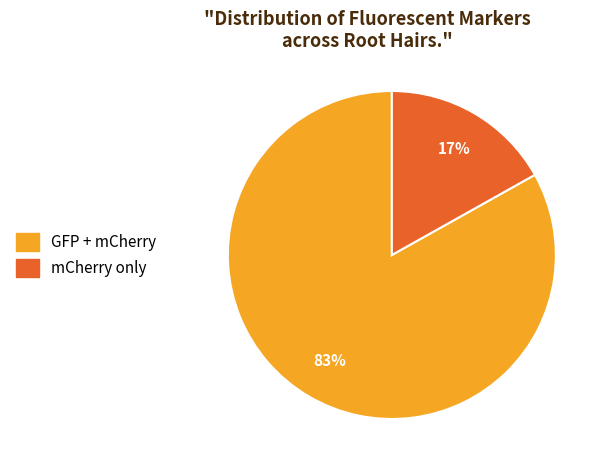

Does any single category account for the majority?

Yes